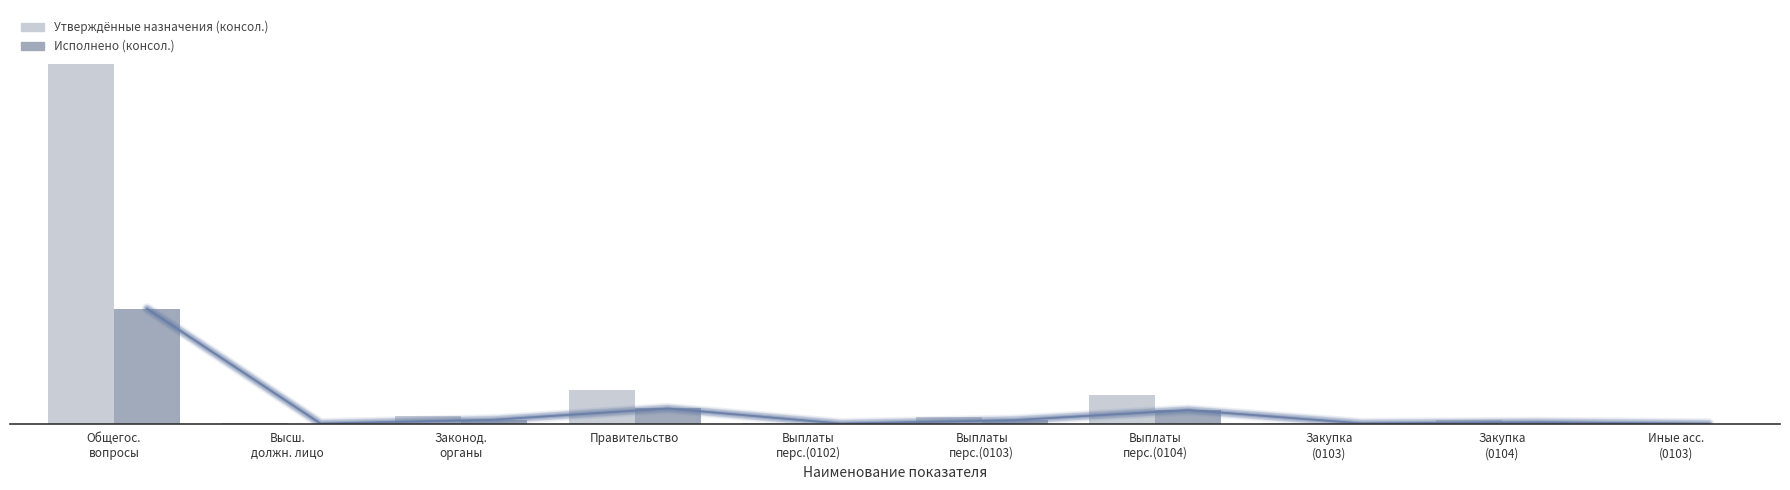

Reading right to left, what are all the values shown in this chart?

Утверждённые назначения (консол.): 30000.0	37300000.0	7880384.4	270444803.0	65544591.0	4526000.0	309419903.0	73454975.4	4526000.0	3338898588.0
Исполнено (консол.): 1655.0	13960439.7	3483059.0	127230652.5	34149394.1	1444798.9	142022702.4	37634108.1	1444798.9	1067250131.9